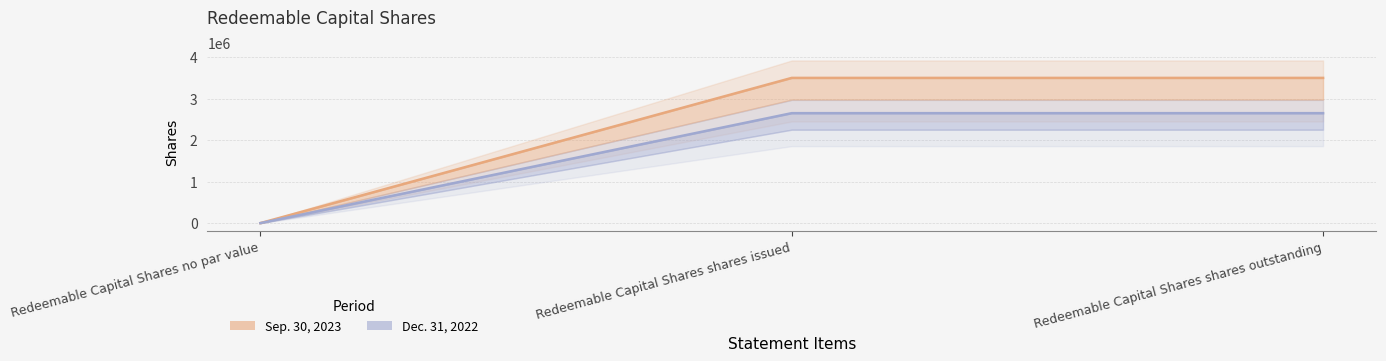

Which series has the largest total across all categories?

Sep. 30, 2023